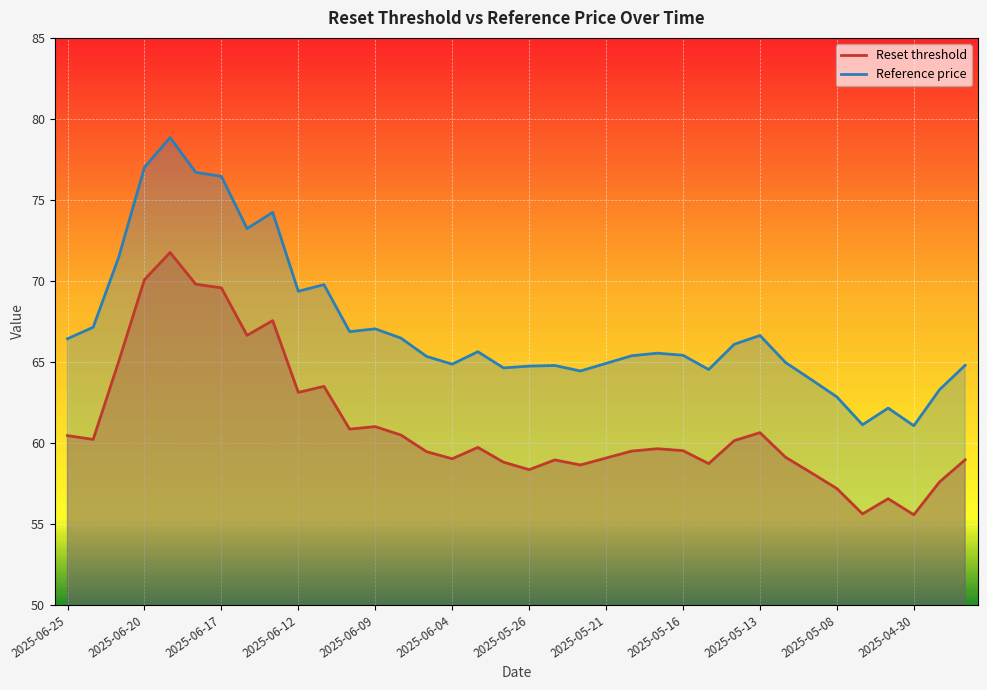

Reading left to right, list all the values displayed in this chart.

Reset threshold: 60.5	60.2	65.0	70.1	71.8	69.8	69.6	66.6	67.5	63.1	63.5	60.9	61.0	60.5	59.5	59.0	59.7	58.8	58.3	59.0	58.6	59.1	59.5	59.6	59.5	58.7	60.1	60.6	59.1	58.2	57.2	55.6	56.6	55.6	57.6	59.0
Reference price: 66.4	67.1	71.5	77.0	78.8	76.7	76.5	73.2	74.2	69.4	69.8	66.9	67.0	66.5	65.3	64.9	65.6	64.6	64.7	64.8	64.4	64.9	65.4	65.5	65.4	64.5	66.1	66.6	65.0	63.9	62.8	61.1	62.1	61.1	63.3	64.8